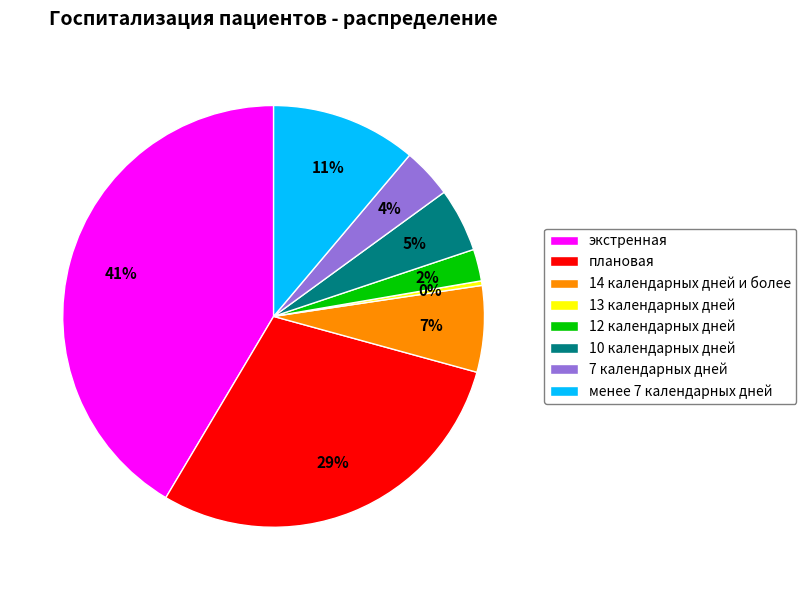

The менее 7 календарных дней slice represents 11% of the pie. True or false?

True